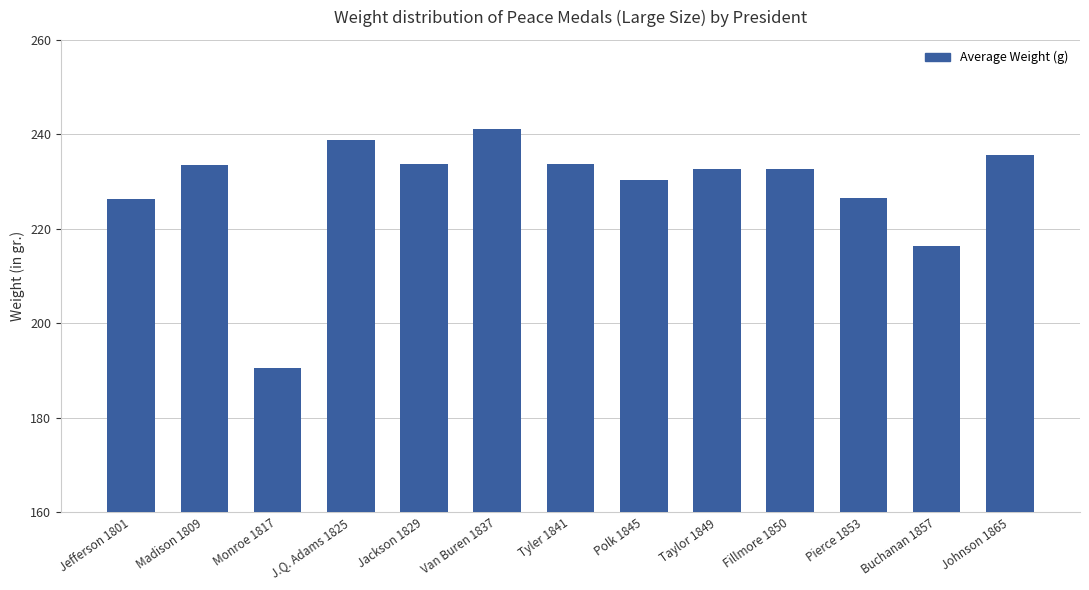

What is the label of the 11th bar from the left?

Pierce 1853